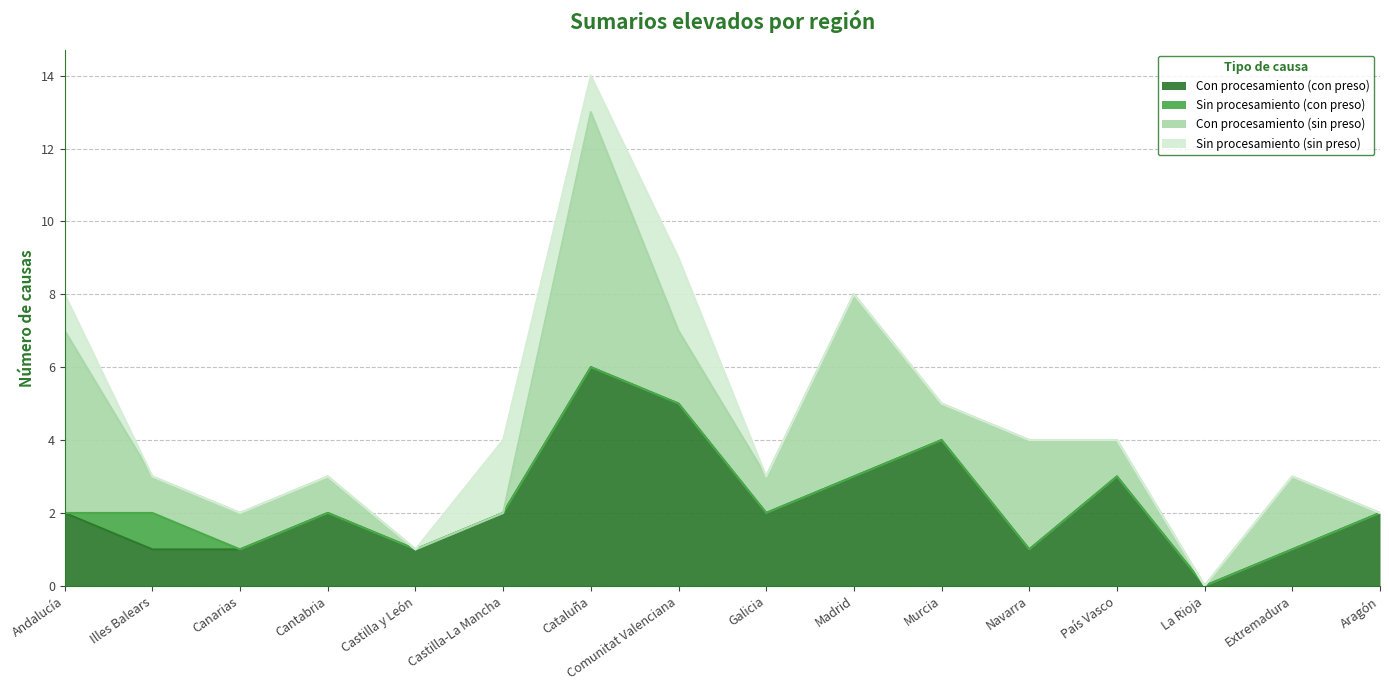

What are all the series names shown in the legend?

Con procesamiento (con preso), Sin procesamiento (con preso), Con procesamiento (sin preso), Sin procesamiento (sin preso)